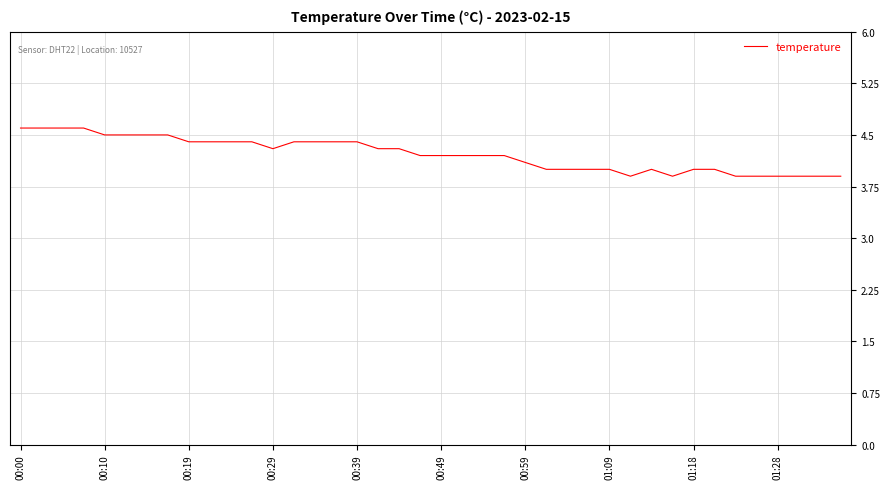

Does the chart display data point markers on the line(s)?

No